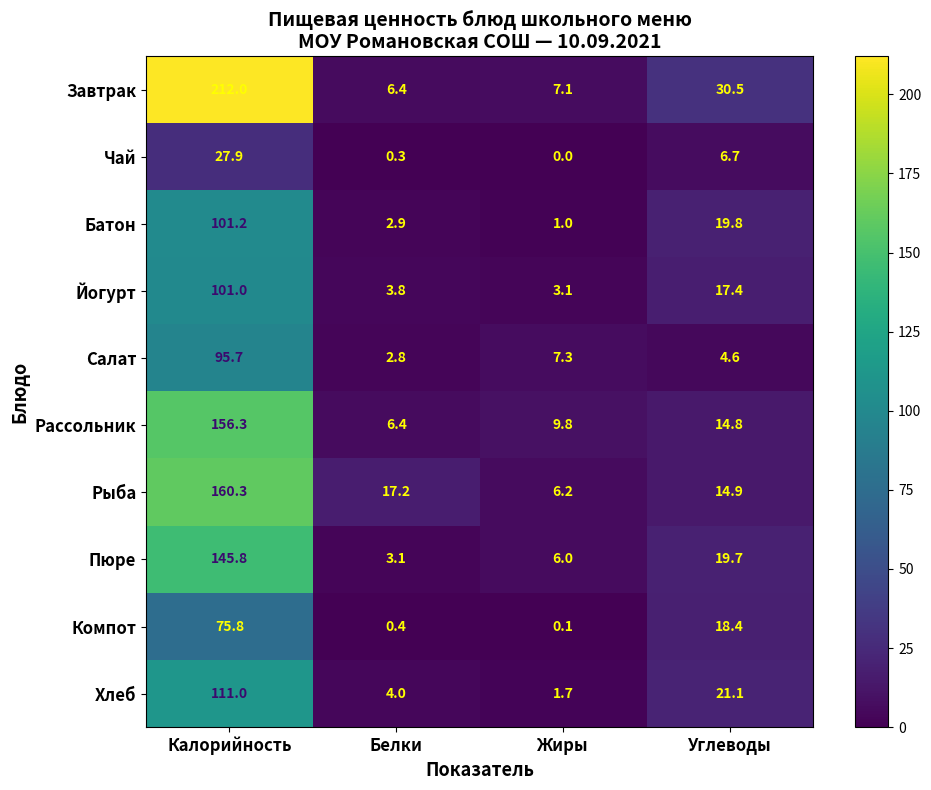

Count the number of categories in the chart.

4